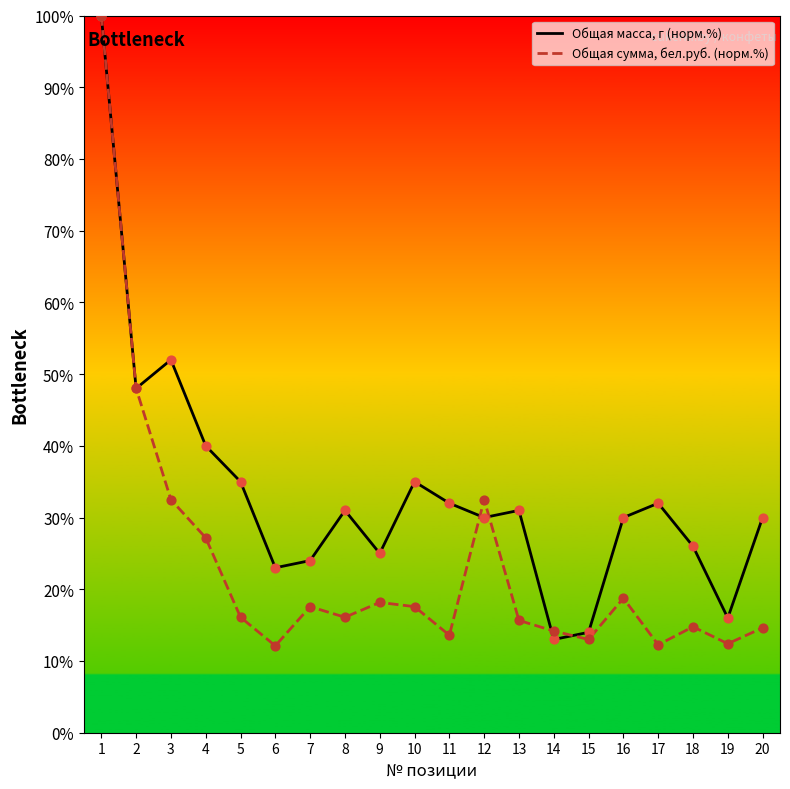

At how many categories does at least one series exceed 30?

11